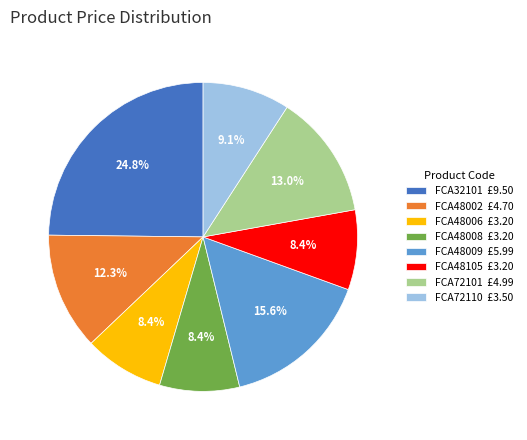

How many slices are in this pie chart?

8